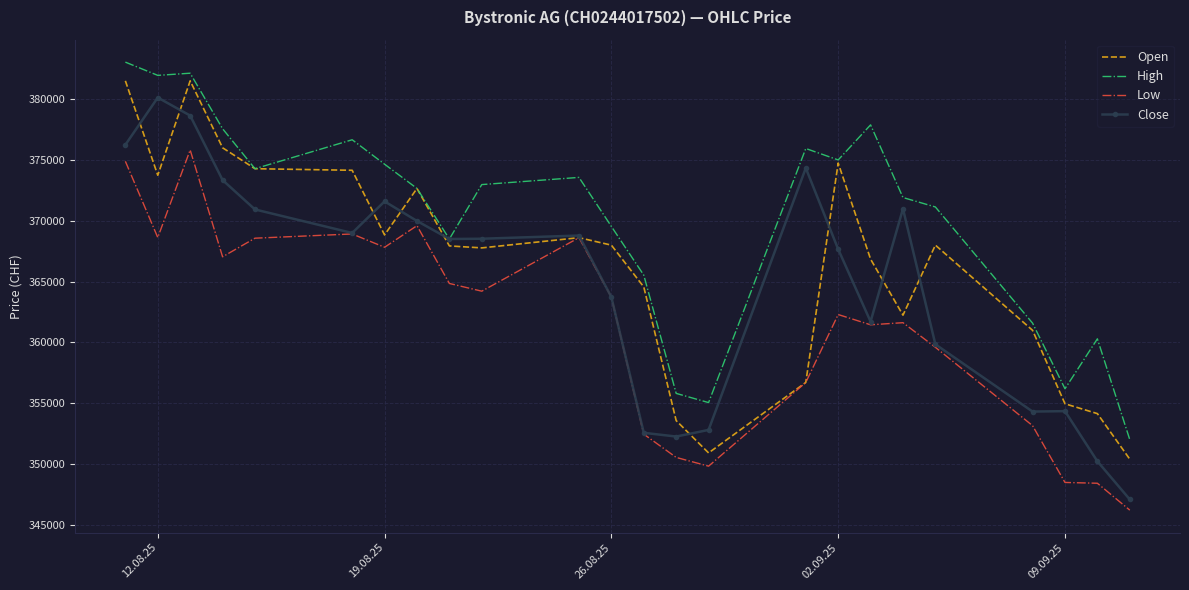

True or false: Close has more than 1 points higher than both neighbors.

True